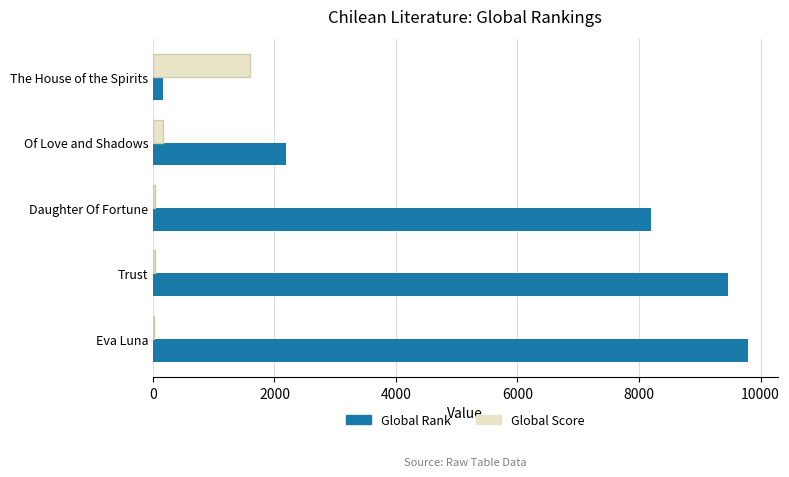

Which series changed the most between The House of the Spirits and Daughter Of Fortune?

Global Rank